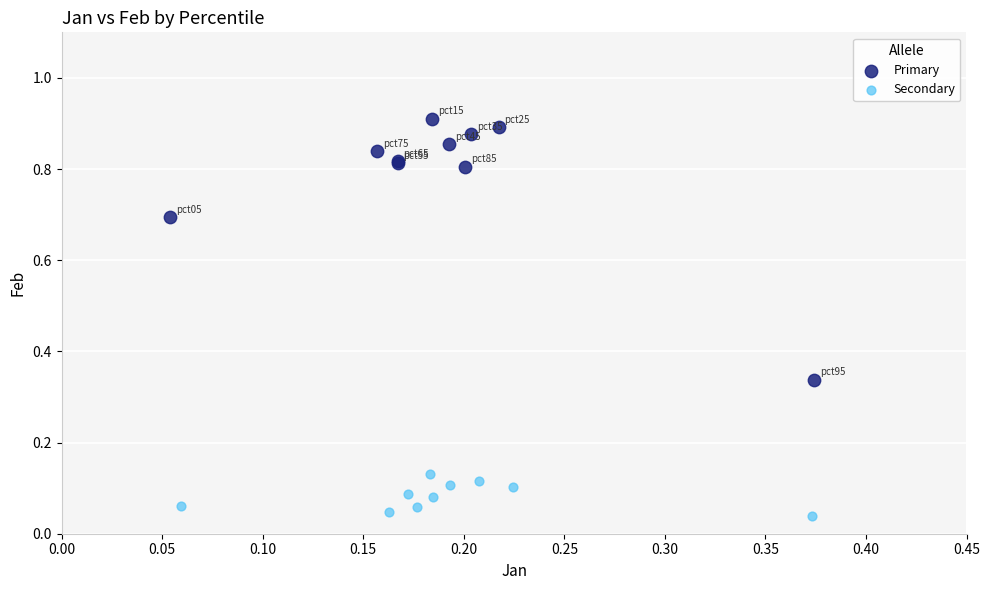

Which series has the widest spread of Y values?

Primary